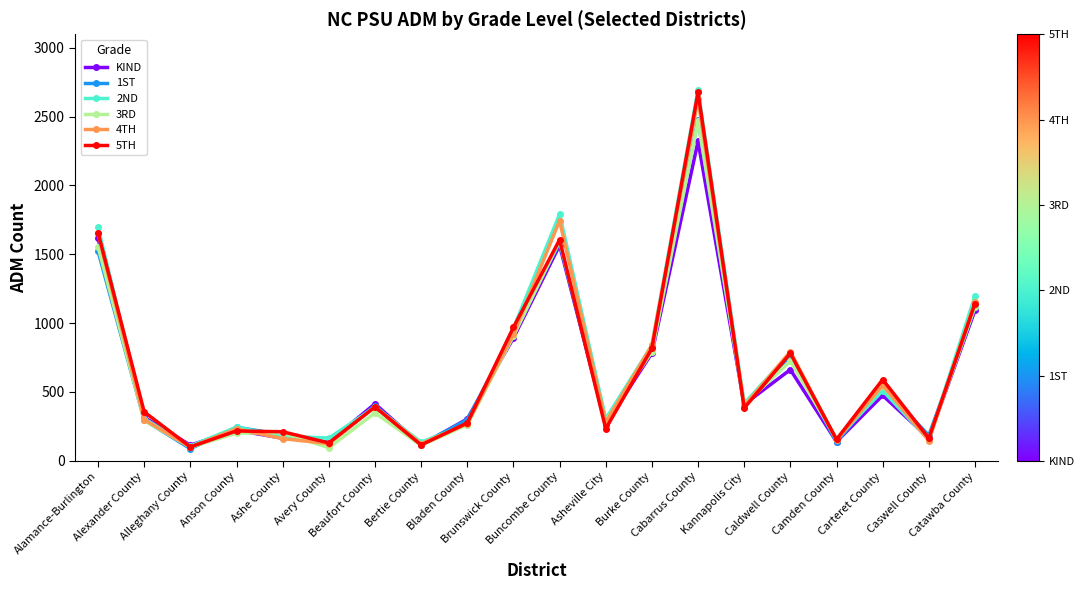

What is the value of the 3RD point at the 5th from the left?

204